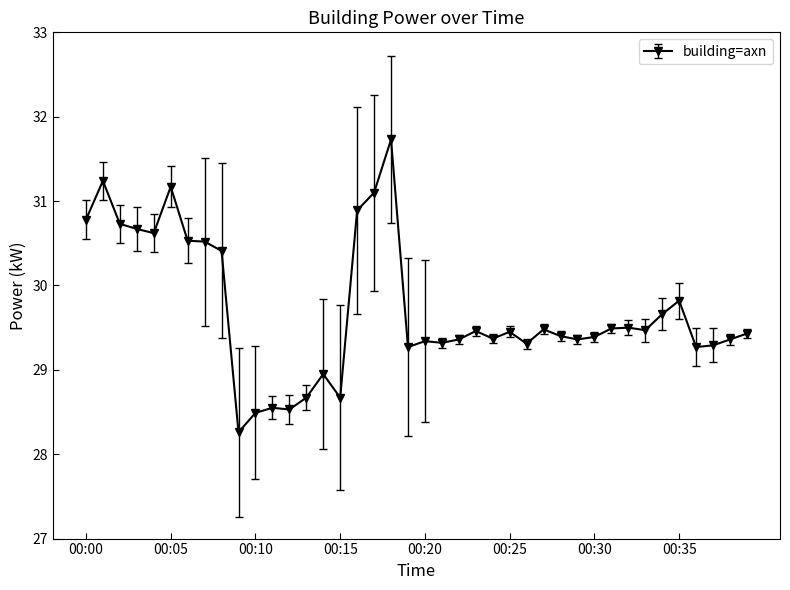

What is the value of the 36th point from the left?

29.8